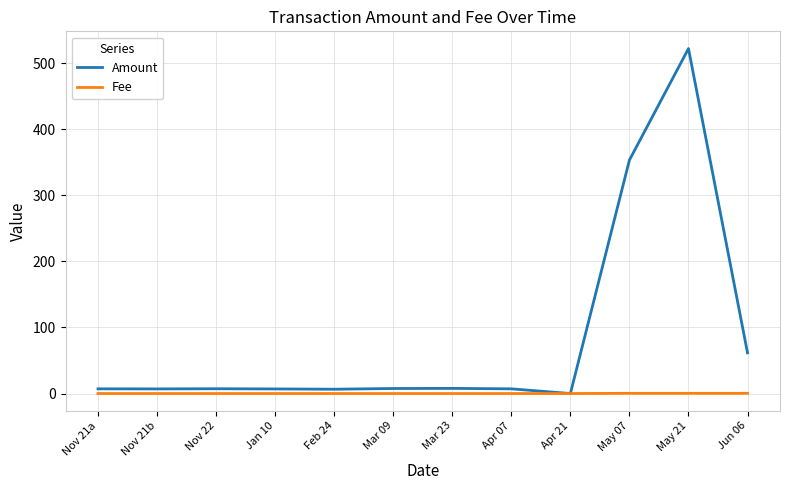

How many lines are shown in the chart?

2